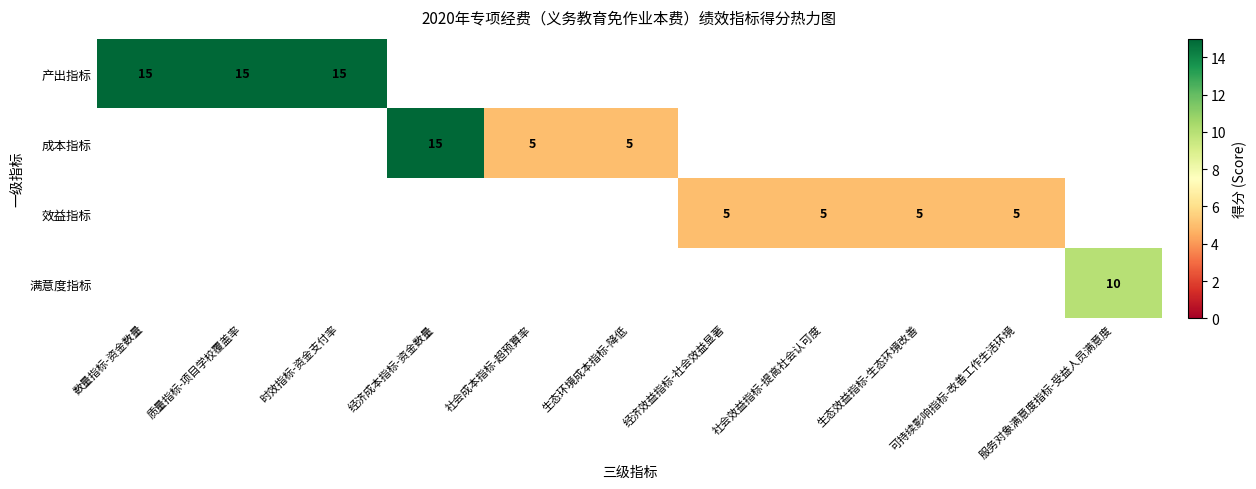

At how many categories does at least one series exceed 8?

5